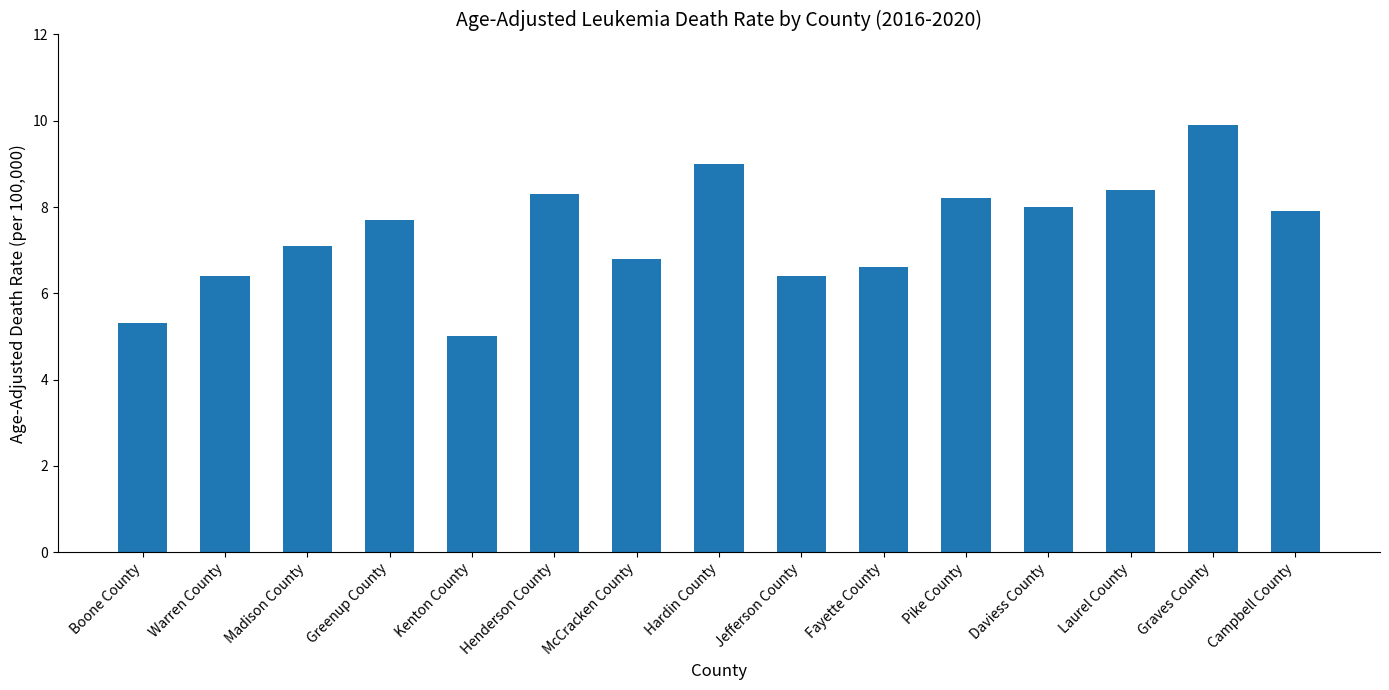

What is the difference between the maximum and minimum values?

4.9